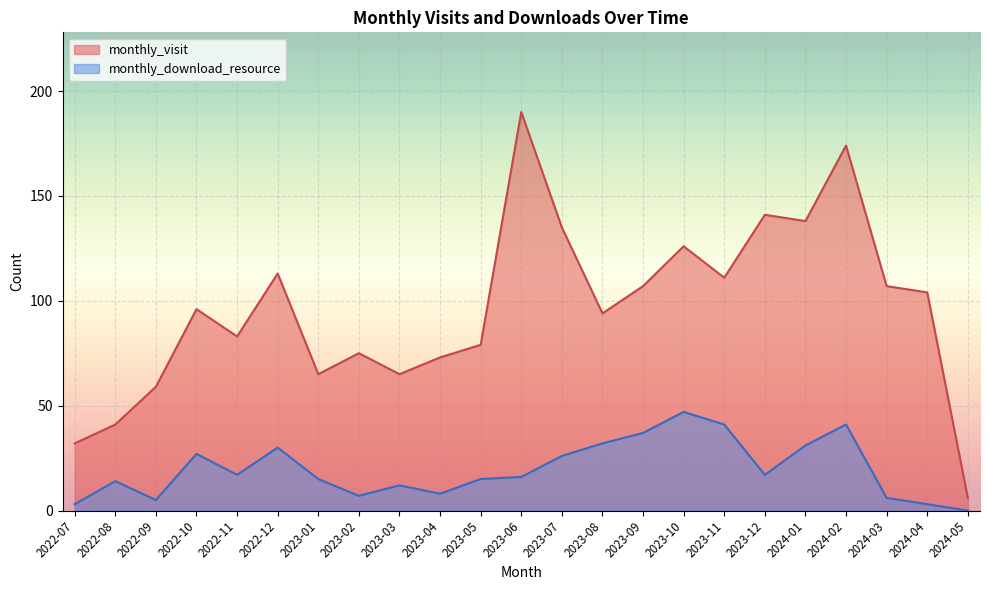

Which category has the lowest value in the monthly_visit series?

2024-05